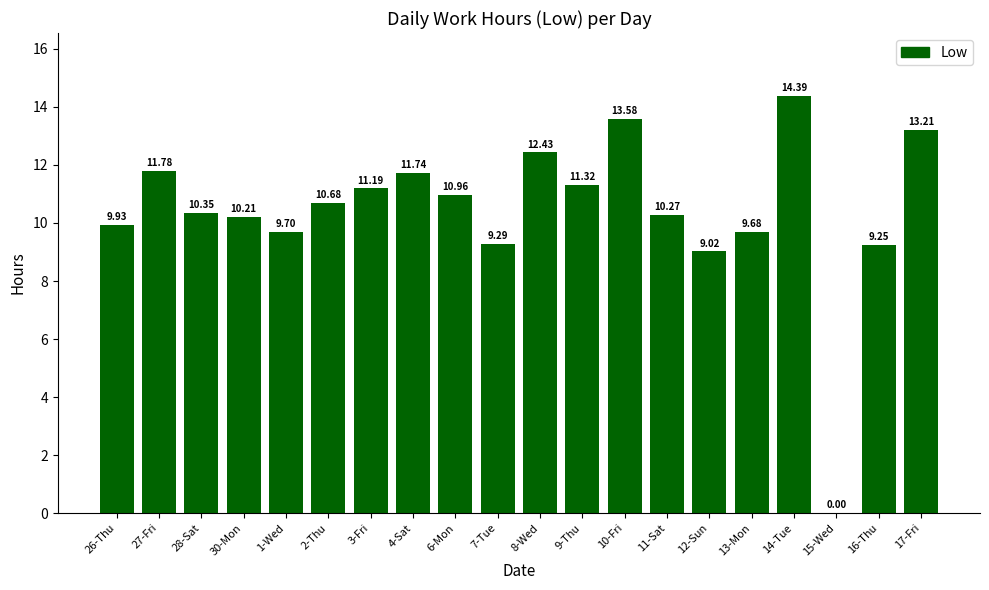

What is the change in value from 9-Thu to 12-Sun?

-2.3